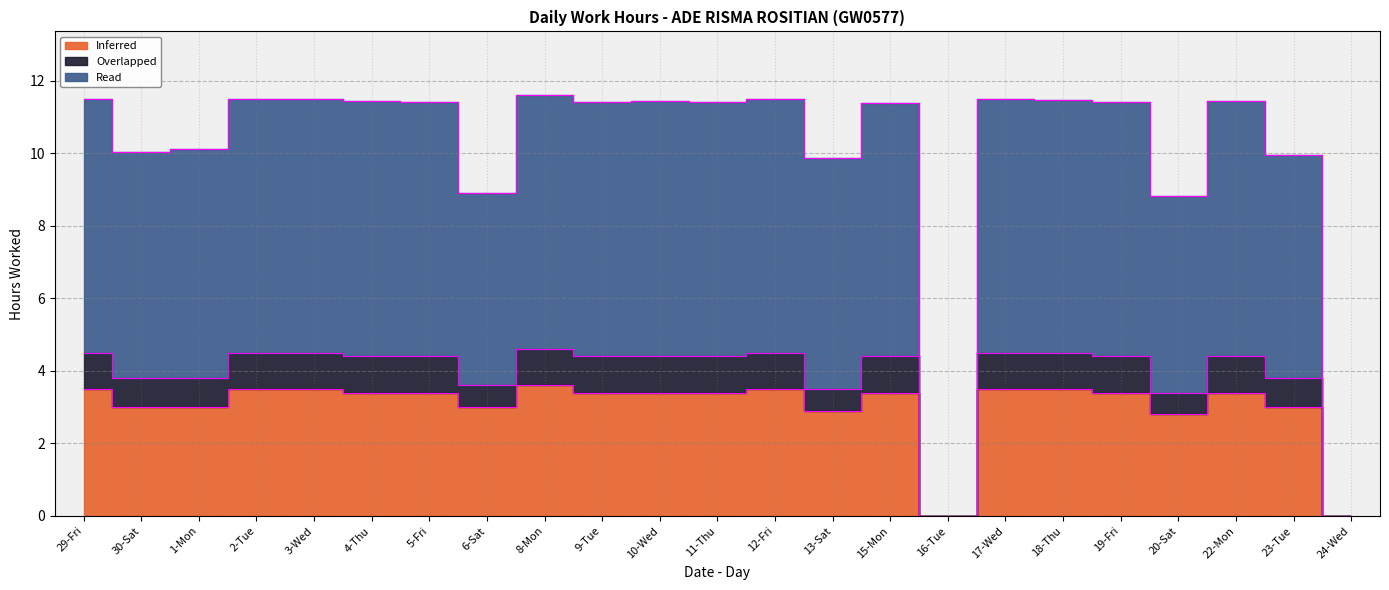

What position from the left is 17-Wed?

17